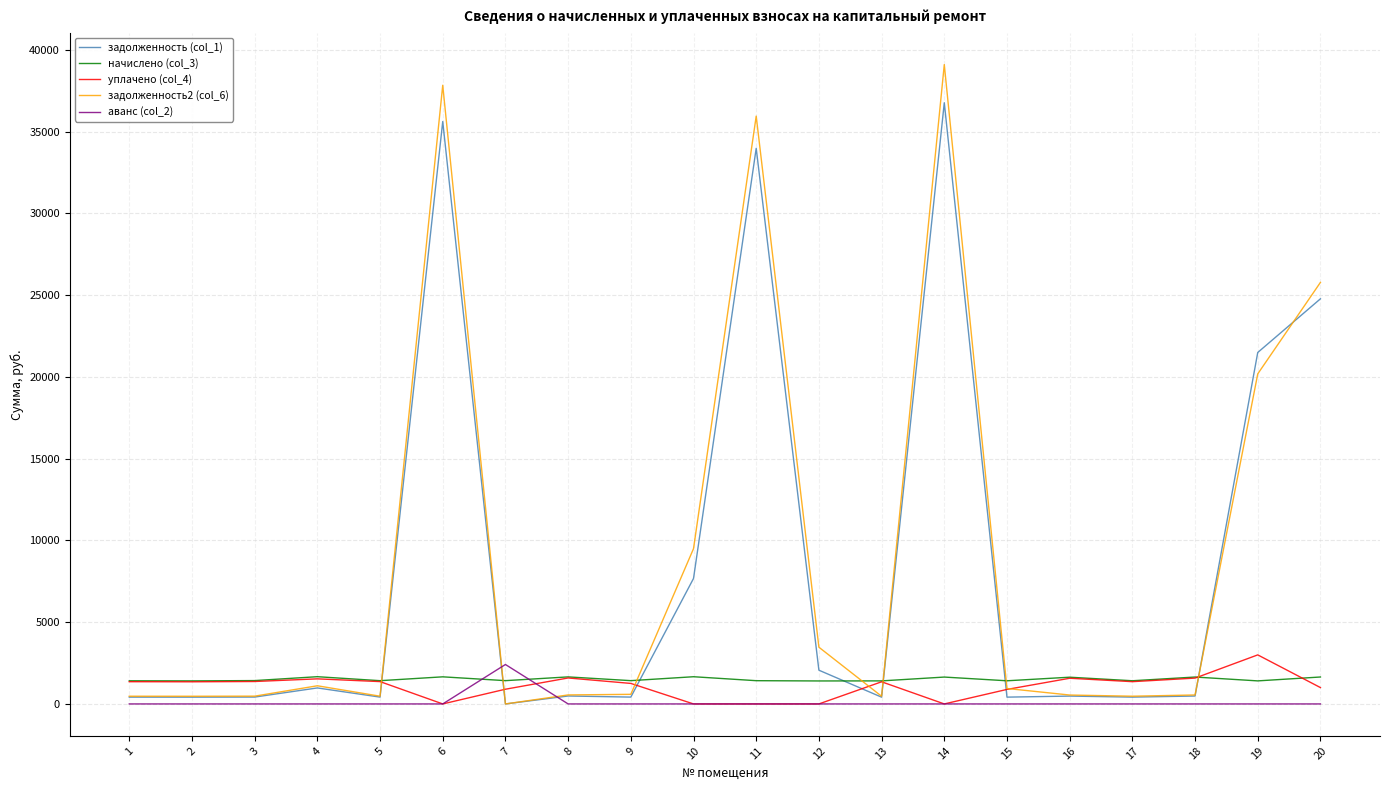

Is the value of задолженность2 (col_6) at 19 greater than the value of начислено (col_3) at 7?

Yes